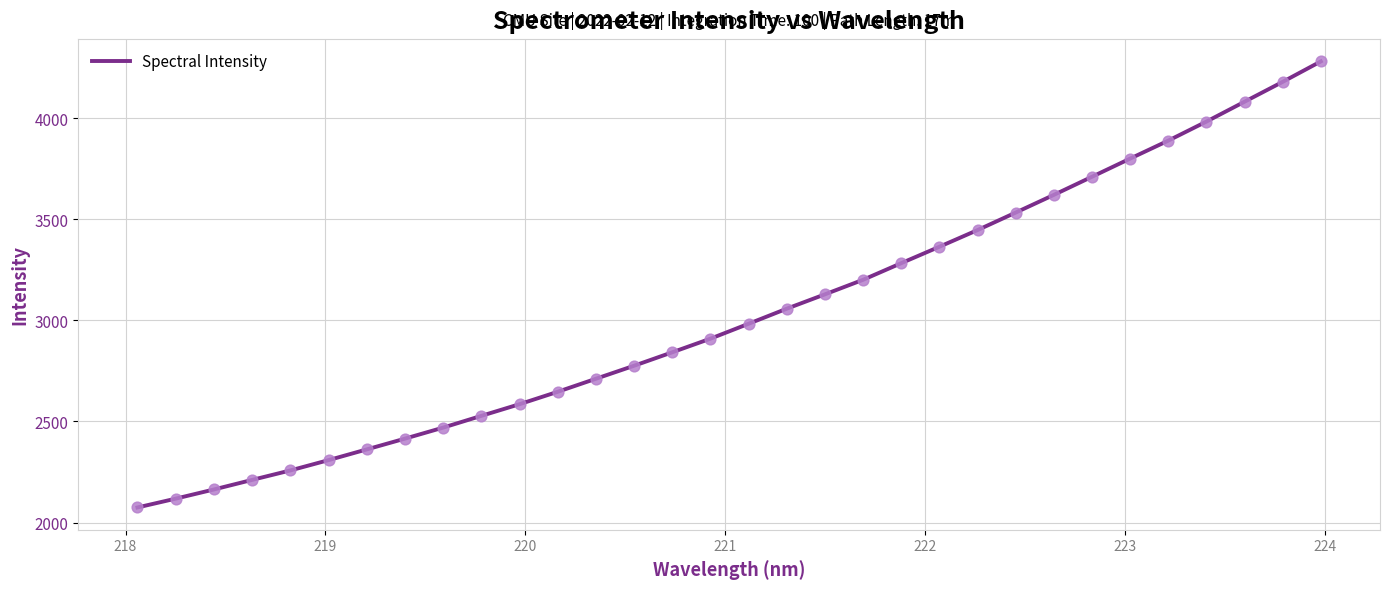

What is the greatest value displayed?

4281.6